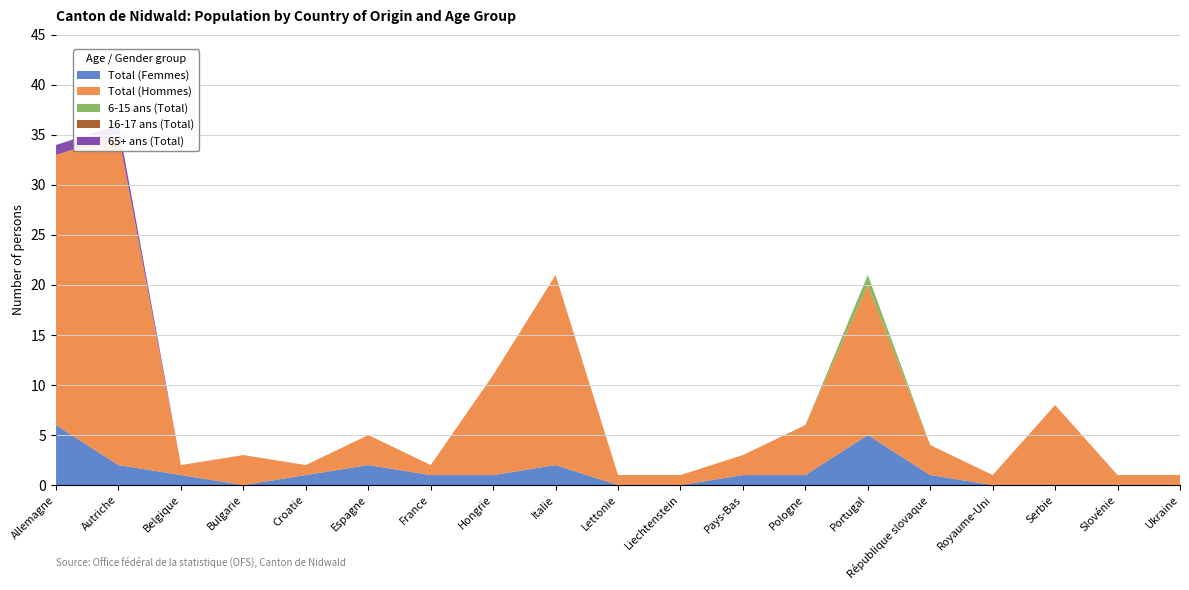

Reading right to left, transcribe all the data shown in this chart.

Total (Femmes): 0	0	0	0	1	5	1	1	0	0	2	1	1	2	1	0	1	2	6
Total (Hommes): 1	1	8	1	3	15	5	2	1	1	19	10	1	3	1	3	1	33	27
6-15 ans (Total): 0	0	0	0	0	1	0	0	0	0	0	0	0	0	0	0	0	0	0
16-17 ans (Total): 0	0	0	0	0	0	0	0	0	0	0	0	0	0	0	0	0	0	0
65+ ans (Total): 0	0	0	0	0	0	0	0	0	0	0	0	0	0	0	0	0	1	1